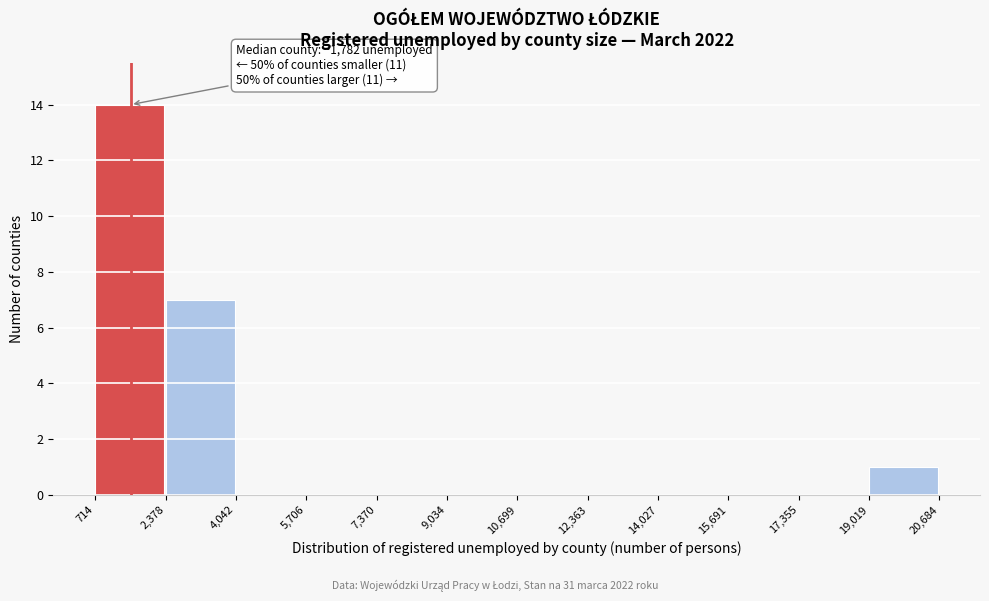

Over which range of the x-axis is the bar tallest?

714 to 2,378